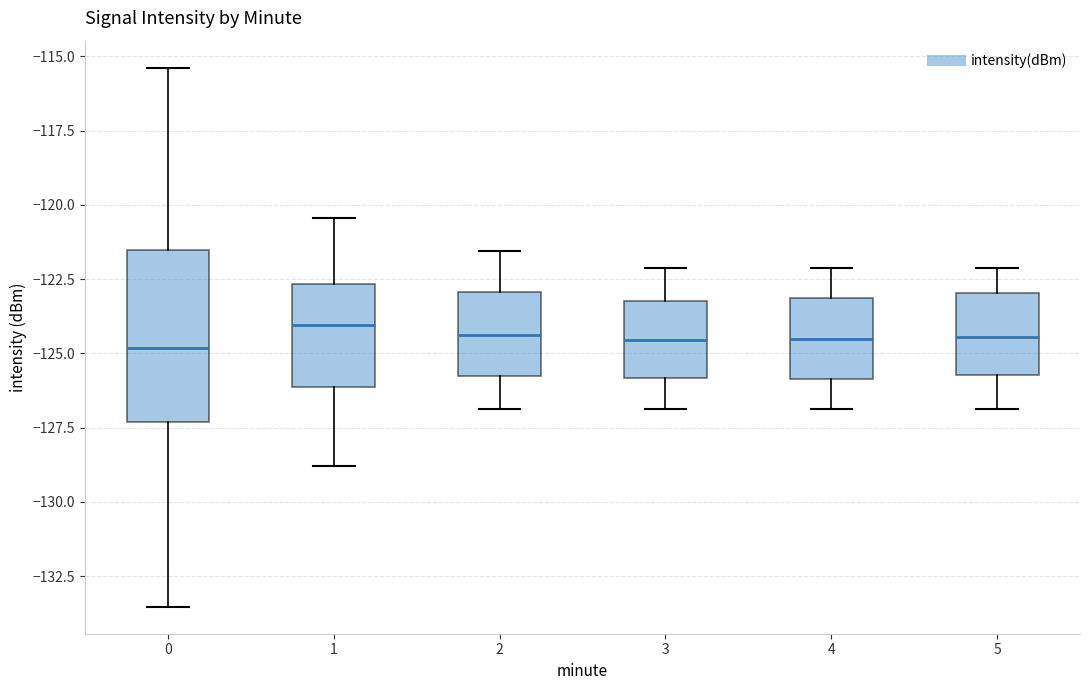

Reading left to right, read every box against the y-axis: the position of its median line, the range the box covers, and the ends of its whiskers. The values are not printed on the chart, so give them approximately, as read against the axis.

0: median -125.0, box -127.5 to -121.5, whiskers -133.5 to -115.5
1: median -124.0, box -126.0 to -122.5, whiskers -129.0 to -120.5
2: median -124.5, box -126.0 to -123.0, whiskers -127.0 to -121.5
3: median -124.5, box -126.0 to -123.0, whiskers -127.0 to -122.0
4: median -124.5, box -126.0 to -123.0, whiskers -127.0 to -122.0
5: median -124.5, box -125.5 to -123.0, whiskers -127.0 to -122.0